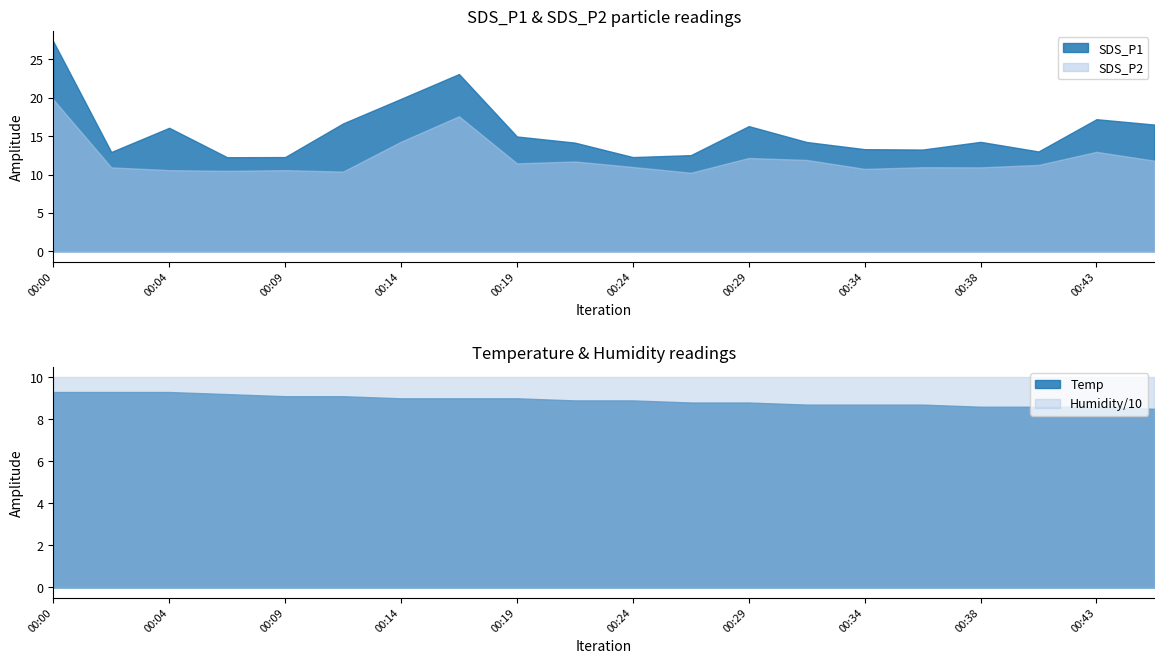

What is the value of the Humidity point at the 1st from the left?

99.9